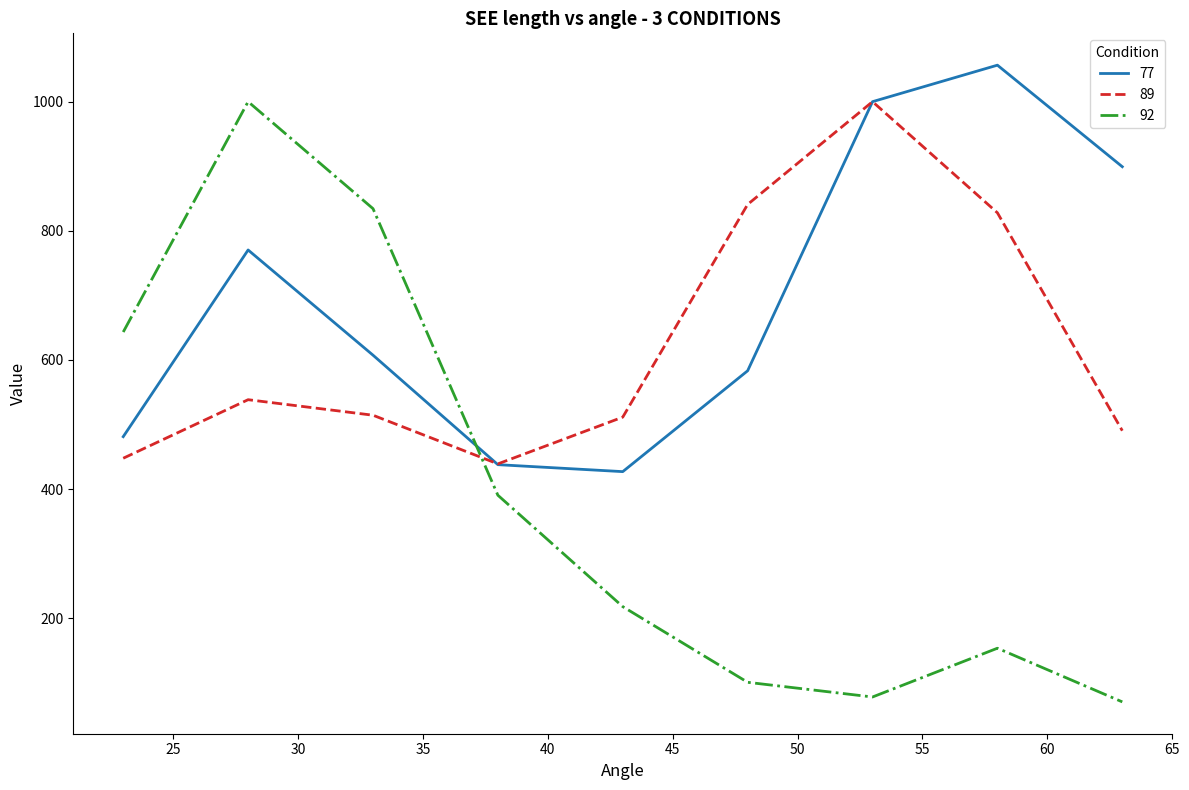

Which series has the largest total across all categories?

77